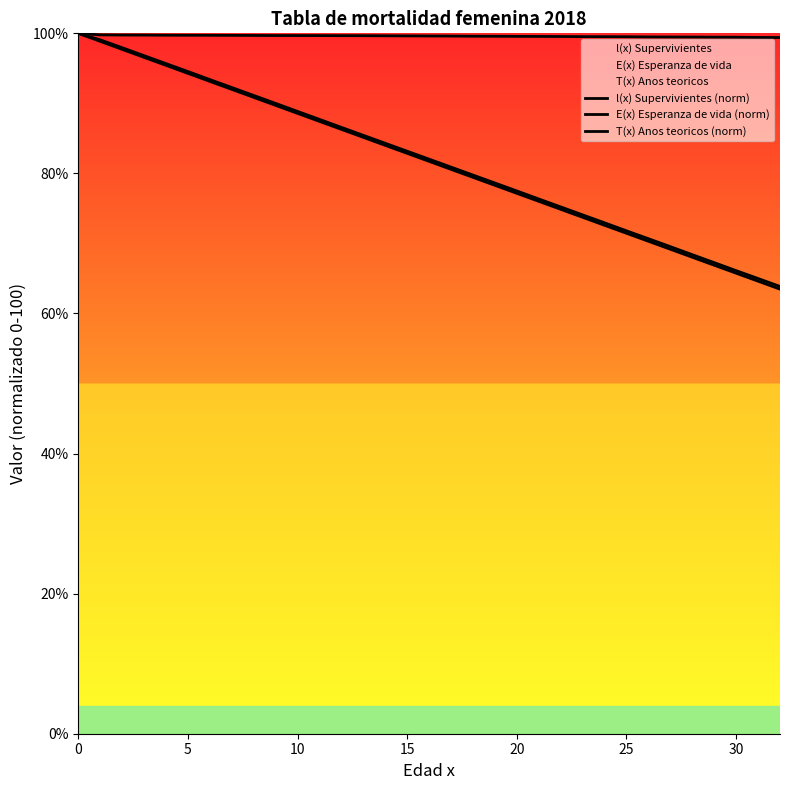

True or false: l(x) Supervivientes (norm) and T(x) Anos teoricos (norm) intersect in this chart.

False